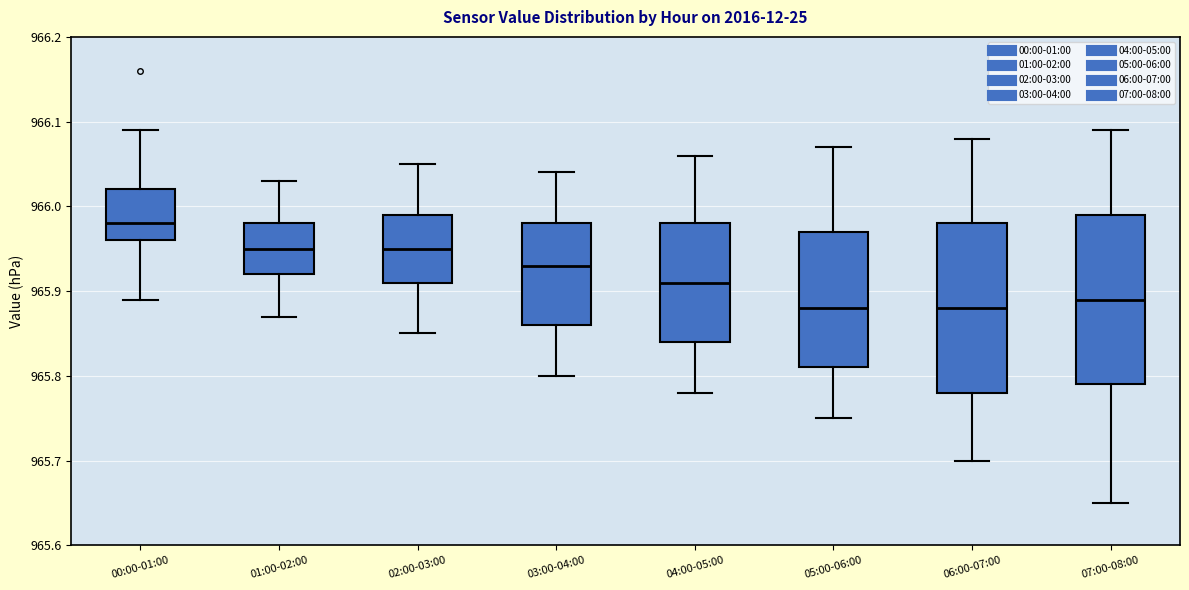

Reading left to right, transcribe this box plot: for each box, give where its median line is, the range the box spans, and where its two whiskers end, as read against the y-axis. The values are not printed on the chart, so give them approximately, as read against the axis.

00:00-01:00: median 965.98, box 965.96 to 966.02, whiskers 965.89 to 966.09
01:00-02:00: median 965.95, box 965.92 to 965.98, whiskers 965.87 to 966.03
02:00-03:00: median 965.95, box 965.91 to 965.99, whiskers 965.85 to 966.05
03:00-04:00: median 965.93, box 965.86 to 965.98, whiskers 965.80 to 966.04
04:00-05:00: median 965.91, box 965.84 to 965.98, whiskers 965.78 to 966.06
05:00-06:00: median 965.88, box 965.81 to 965.97, whiskers 965.75 to 966.07
06:00-07:00: median 965.88, box 965.78 to 965.98, whiskers 965.70 to 966.08
07:00-08:00: median 965.89, box 965.79 to 965.99, whiskers 965.65 to 966.09